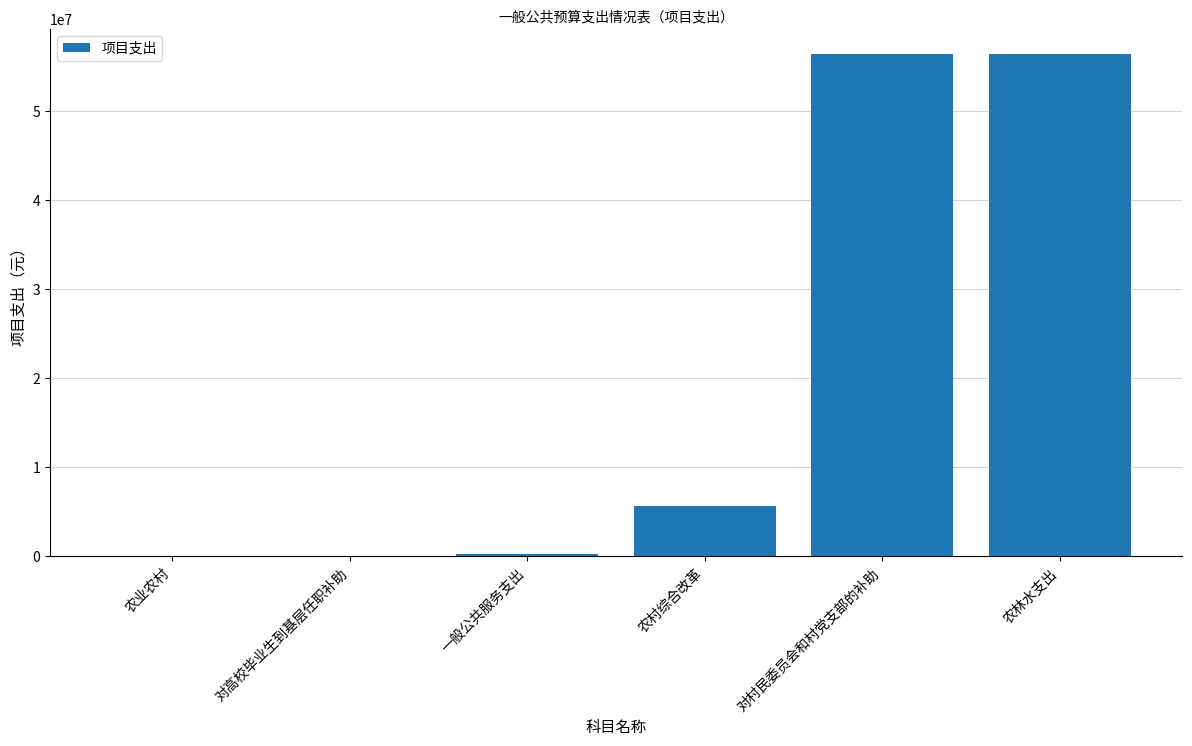

What is the greatest value displayed?

56388000